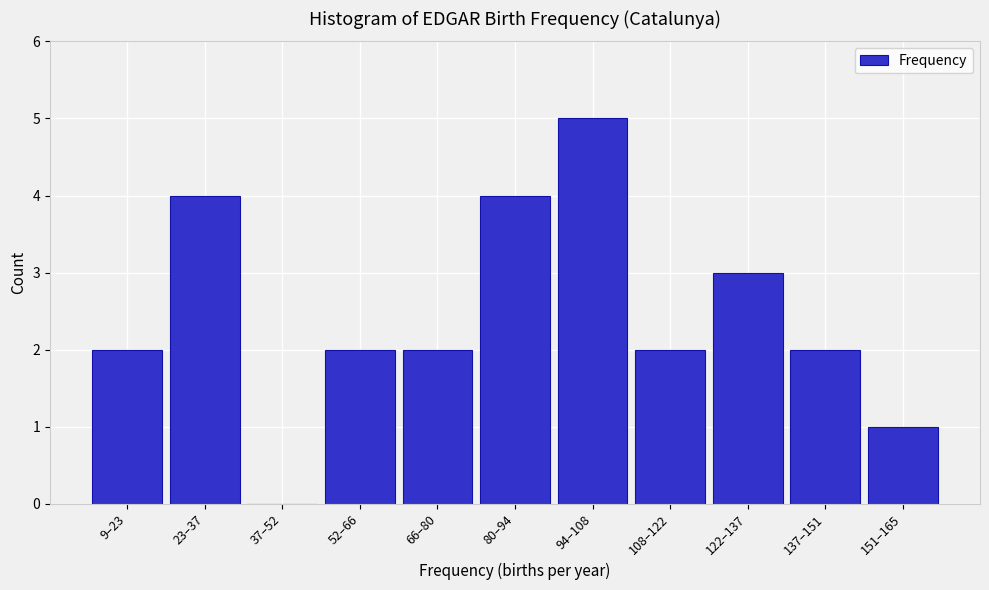

Reading right to left, transcribe all the data shown in this chart.

151–165=1	137–151=2	122–137=3	108–122=2	94–108=5	80–94=4	66–80=2	52–66=2	37–52=0	23–37=4	9–23=2